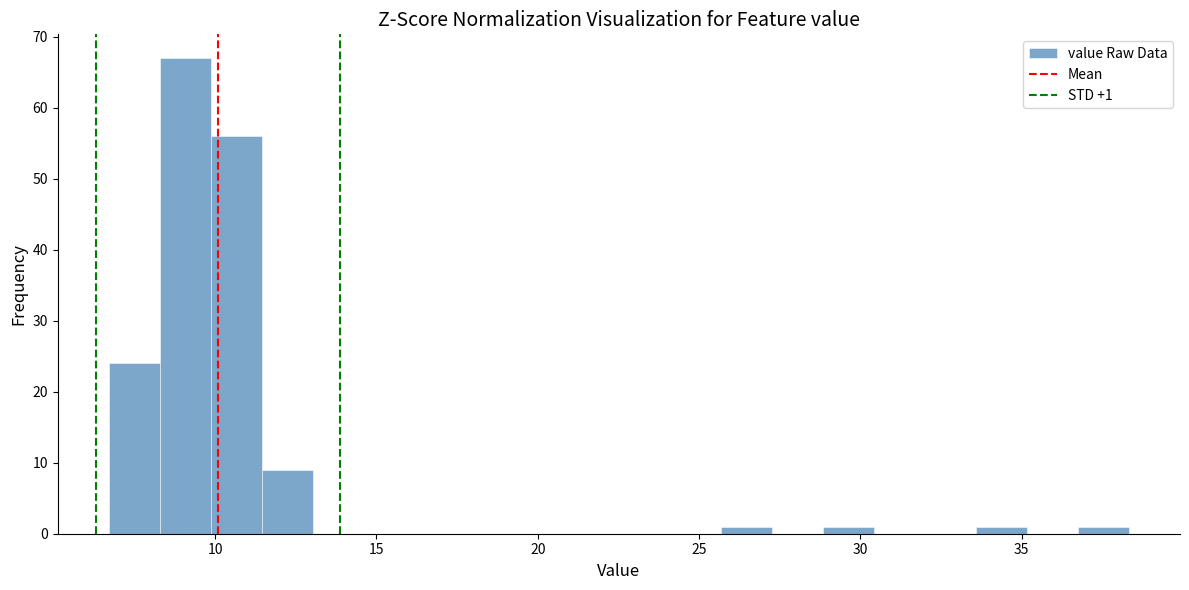

Read against the x-axis, roughly where is the centre of the tallest bar?

9.0